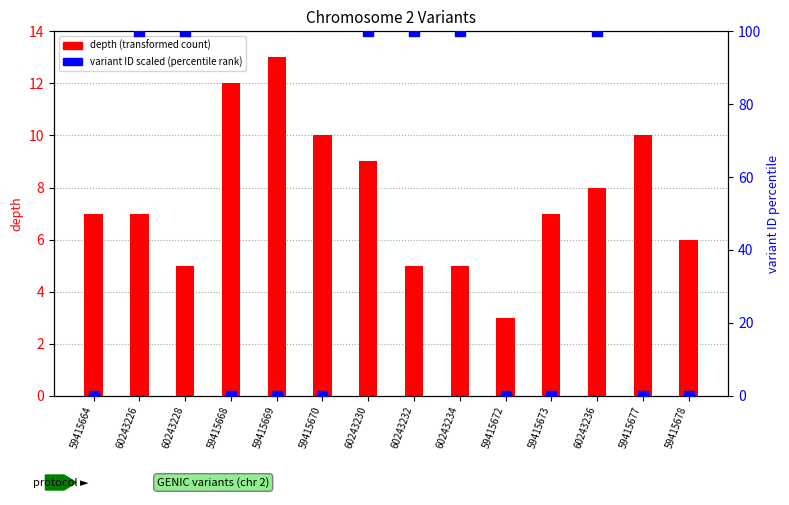

Which series has the widest spread of Y values?

variant ID scaled (like percentile rank)